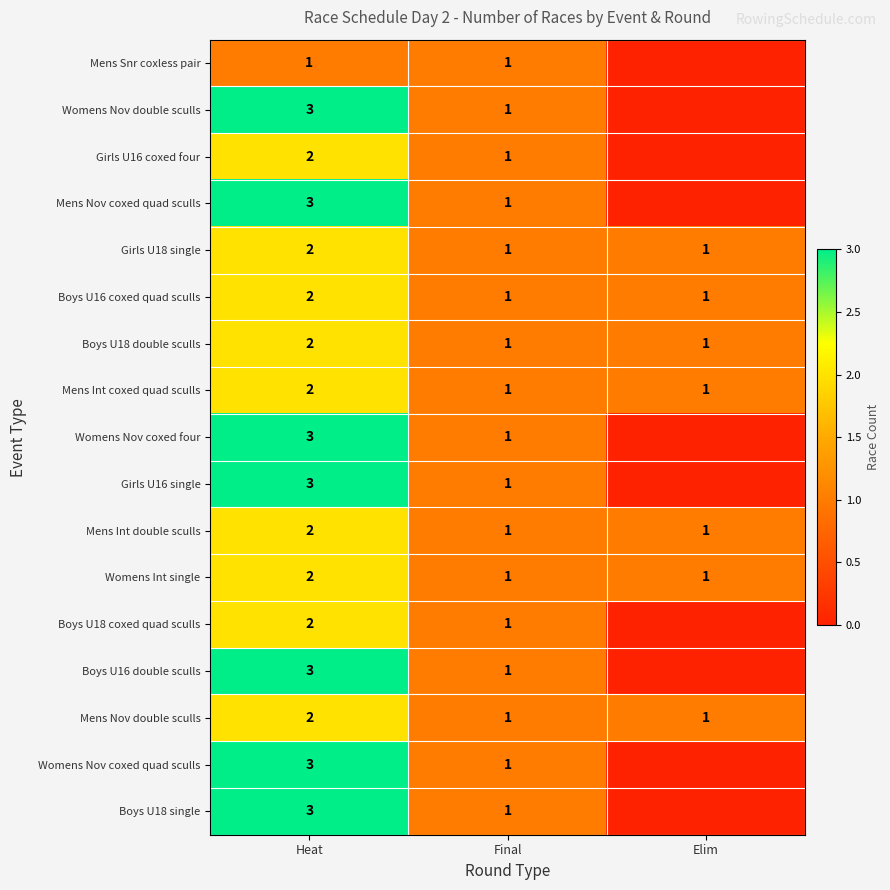

What is the lowest value of the Womens Int single series?

1